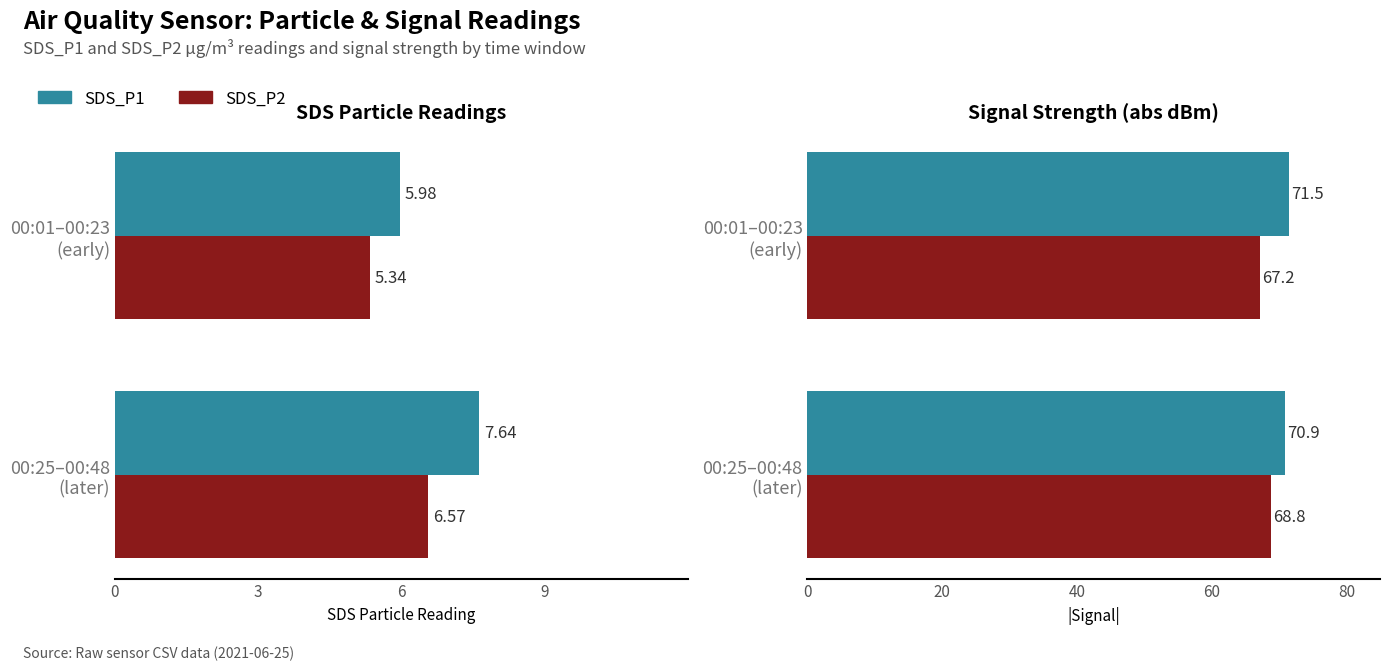

Is the value of SDS_P2 at 0 greater than the value of SDS_P1 at 3?

No